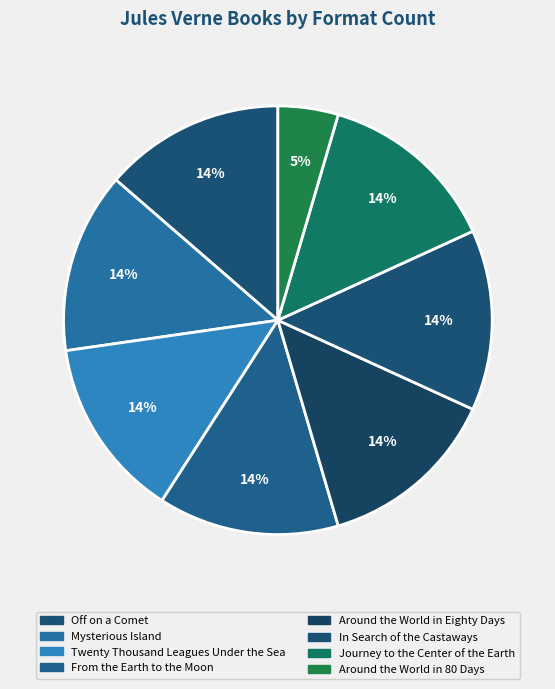

How many segments does this pie chart have?

8